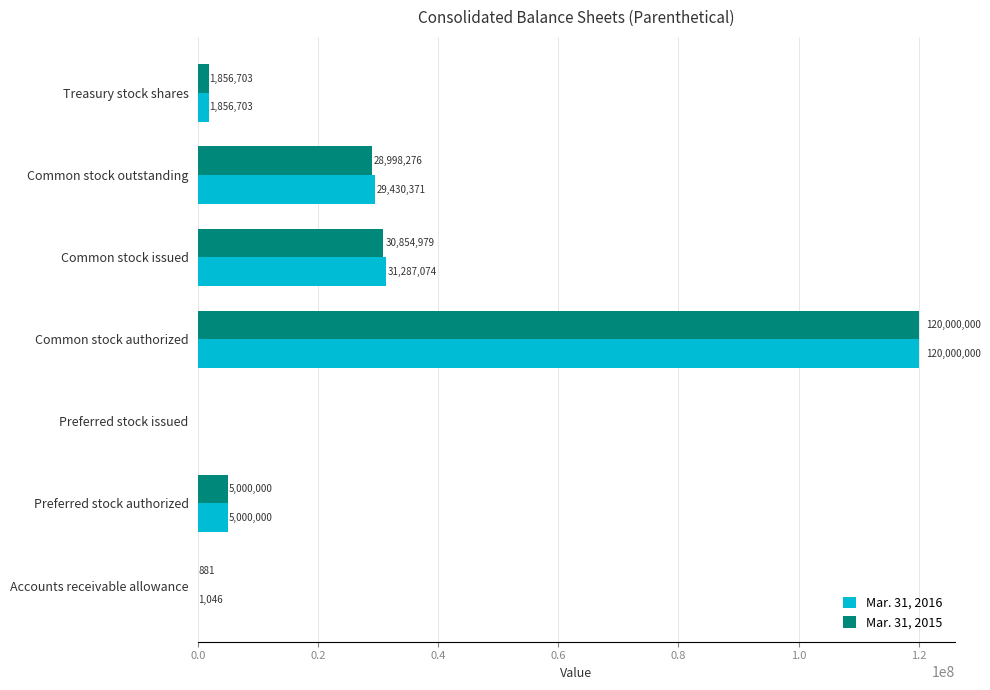

Which series changed the most between Common stock issued and Treasury stock shares?

Mar. 31, 2016